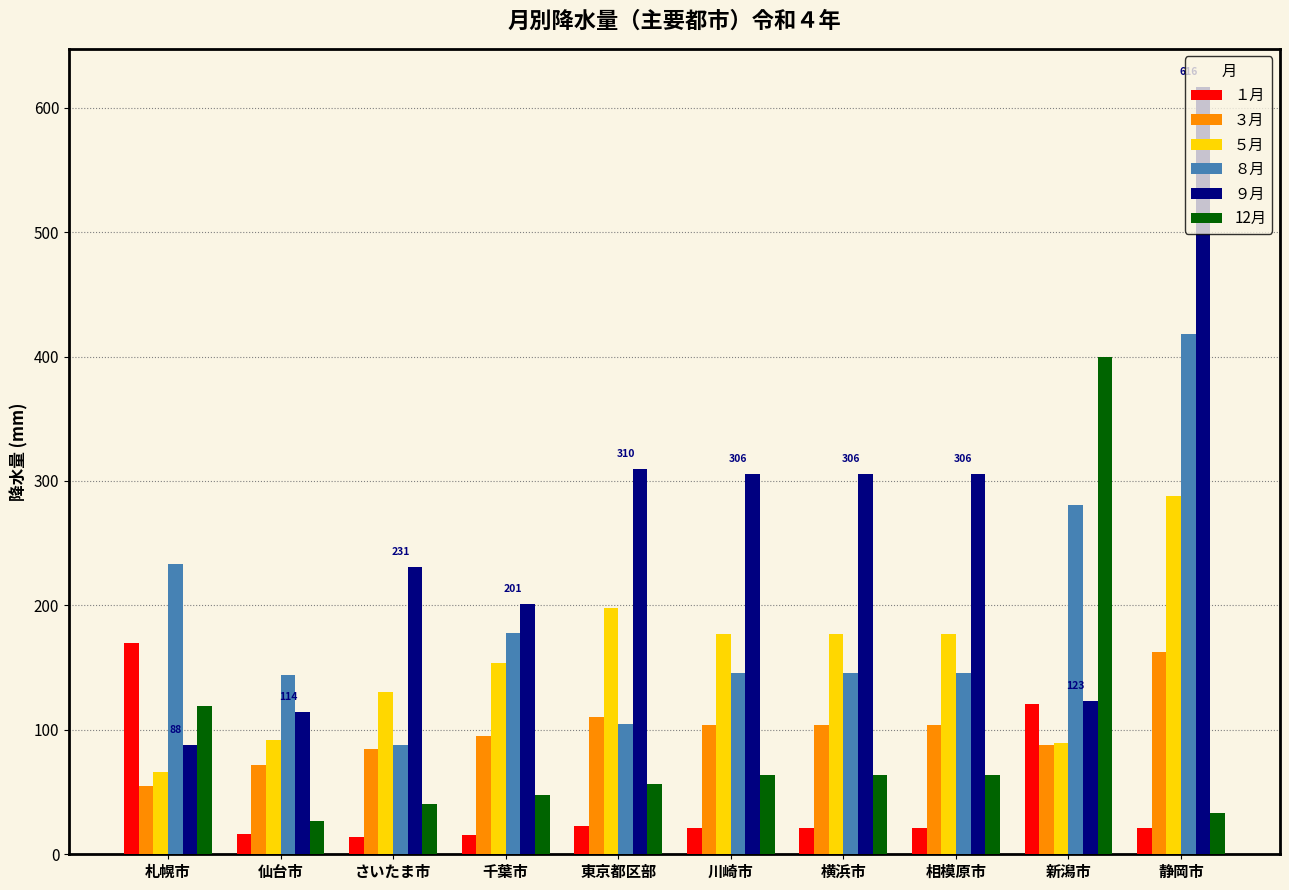

How many data points in 12月 are less than 64?

5